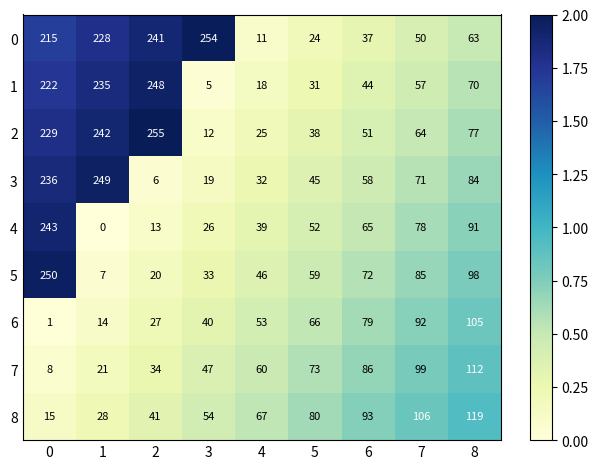

Is the value of 1 at 0 greater than the value of 5 at 4?

Yes